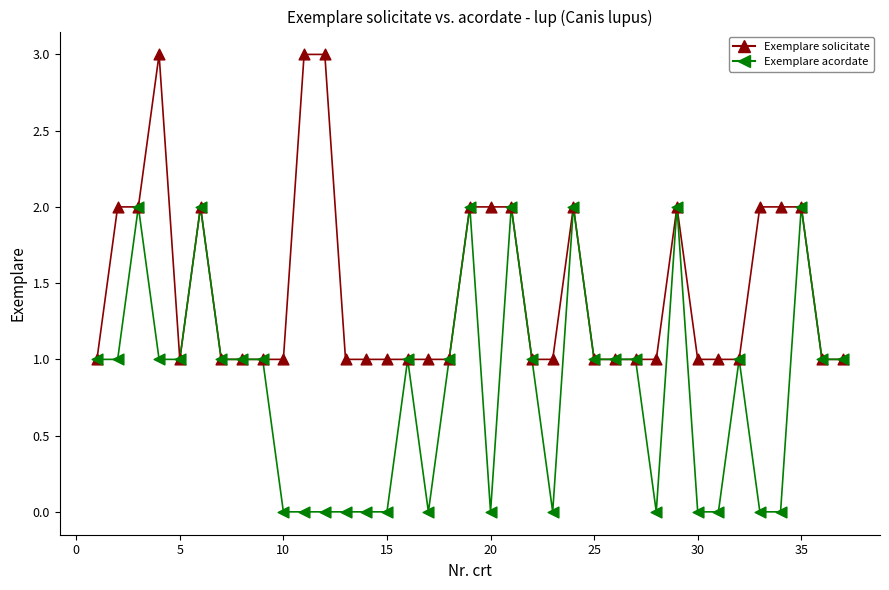

Which series has the largest total across all categories?

Exemplare solicitate